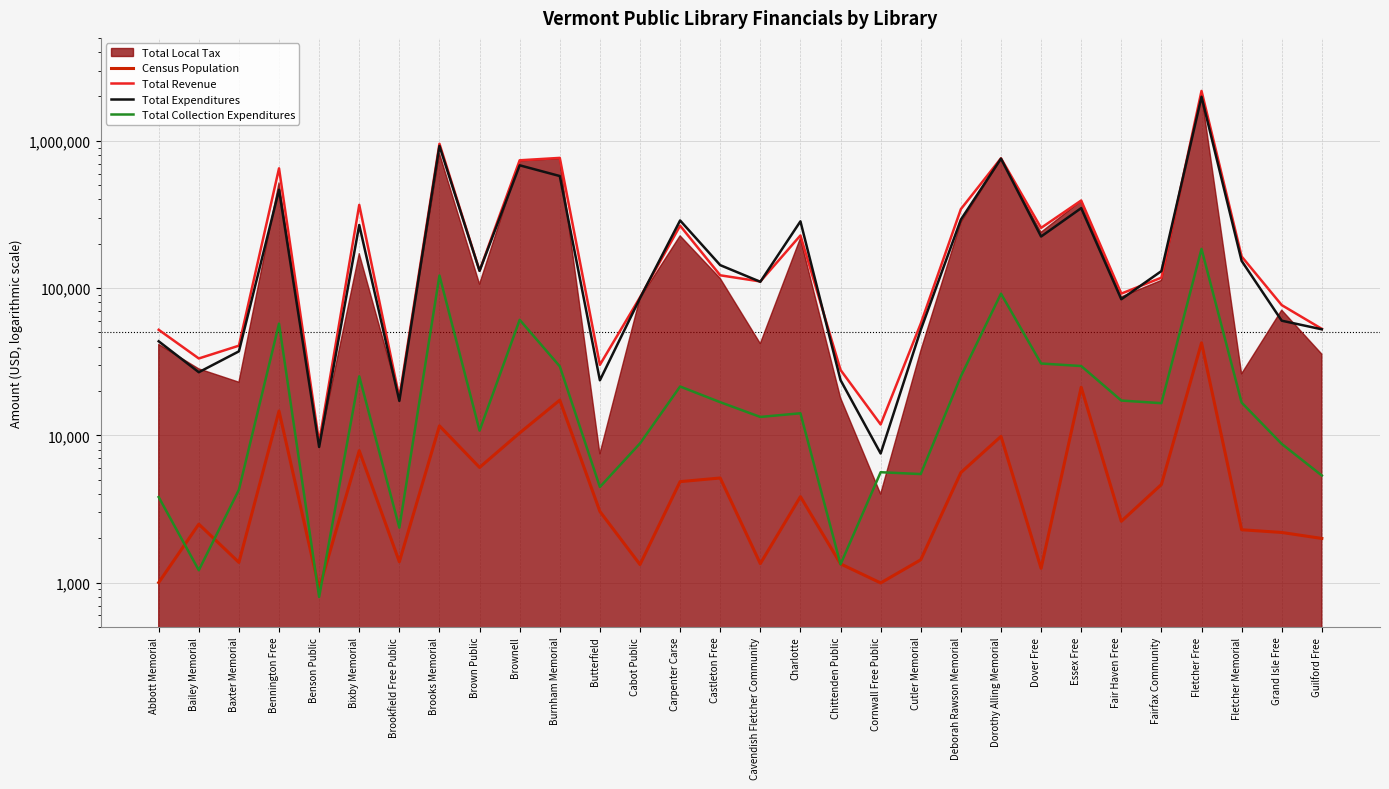

Count the number of categories in the chart.

30